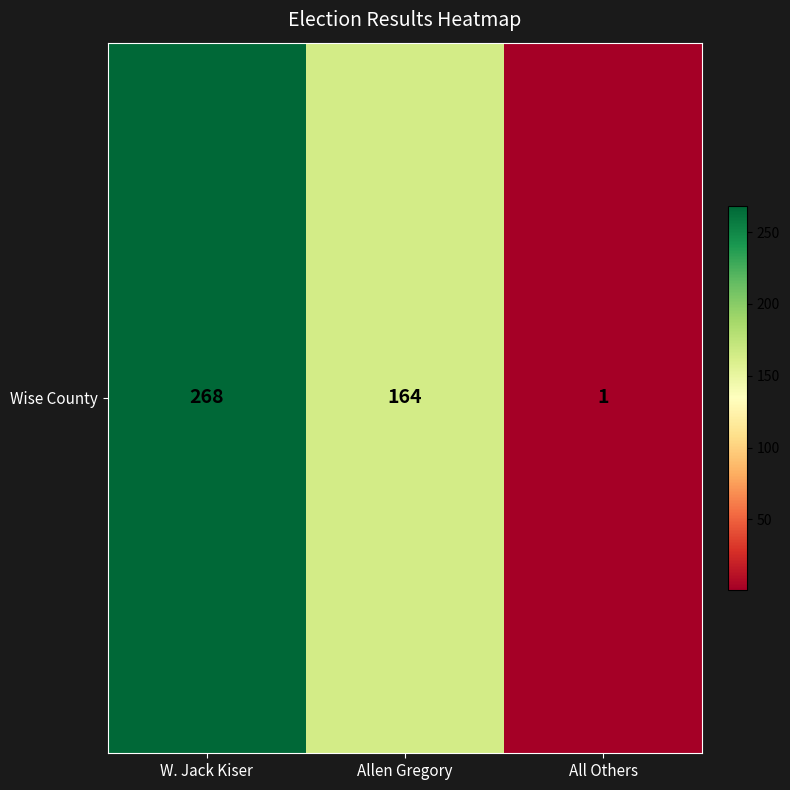

What is the sum of the values at All Others and Allen Gregory?

165